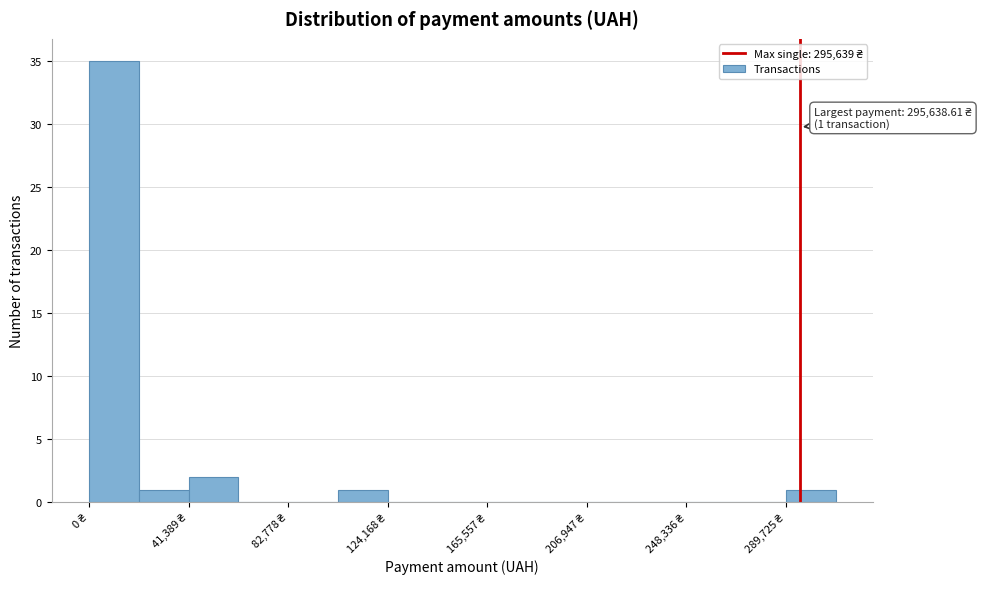

Which range on the x-axis has the tallest bar?

0 to 20000